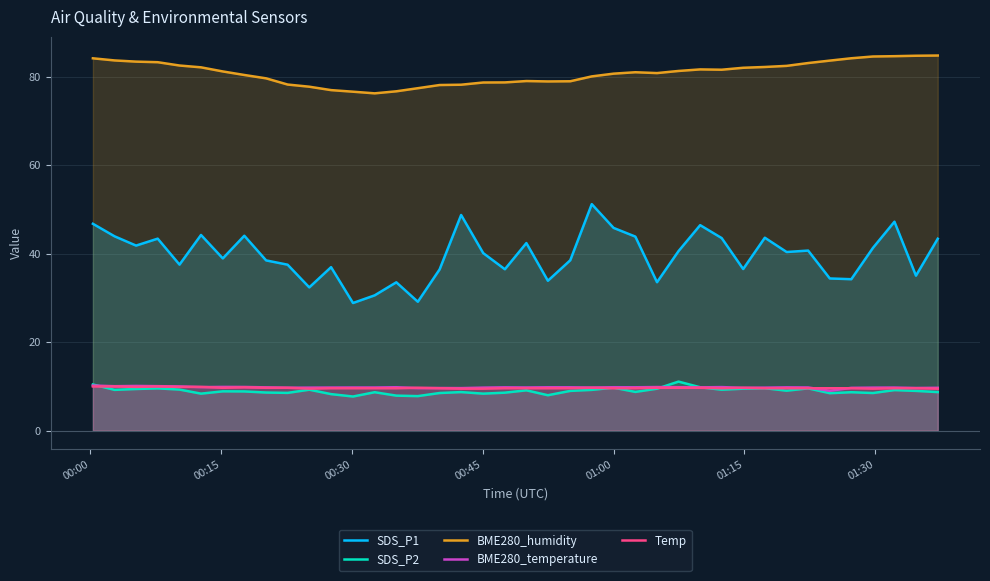

What is the maximum value shown in the chart?

84.8